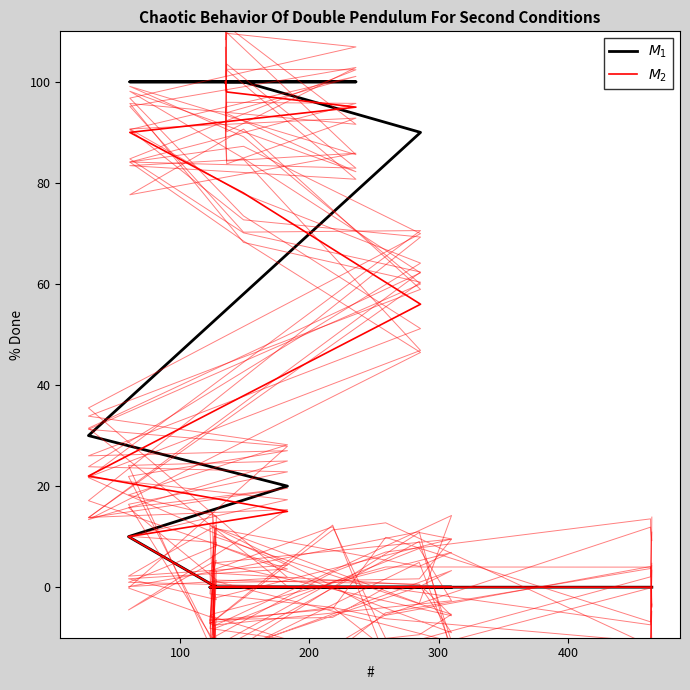

What is the average value of the $M_2$ series?

27.4